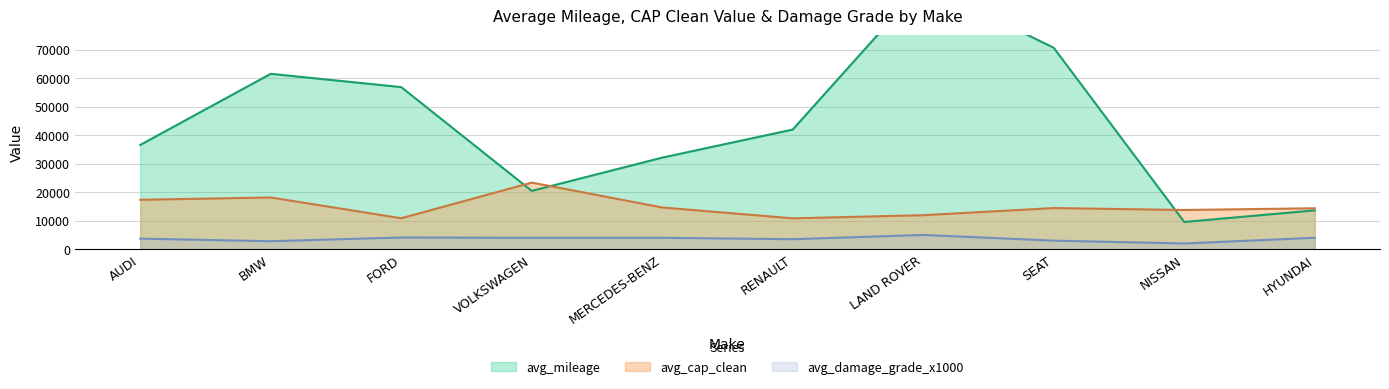

What is the lowest value of the avg_cap_clean series?

10825